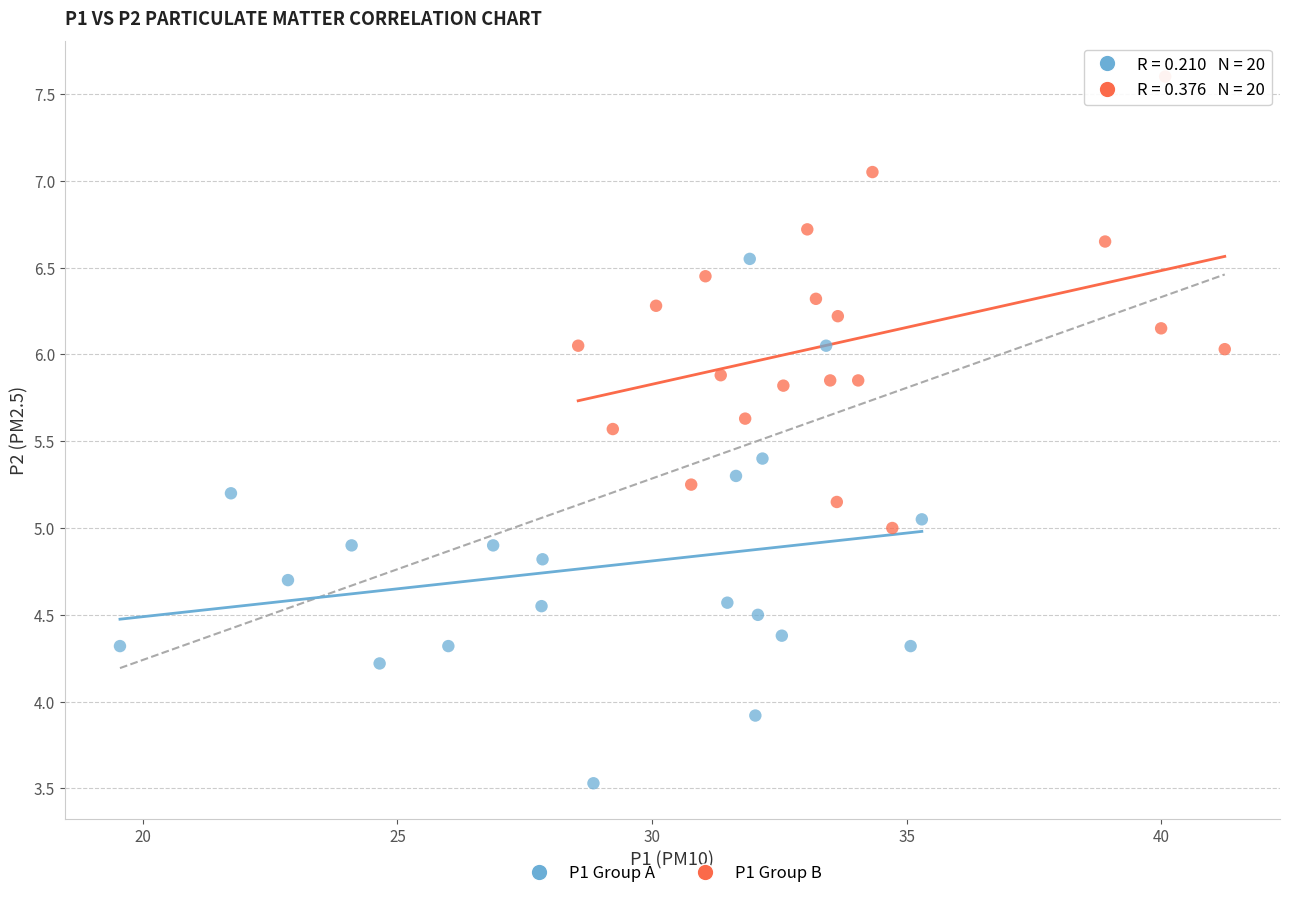

Which series has the largest Y range (max minus min)?

P1 Group A